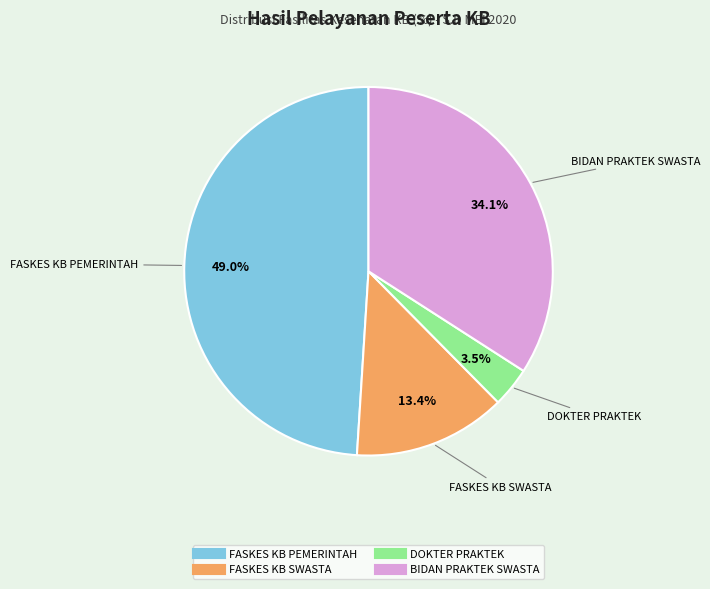

Is there any slice that represents more than half of the pie?

No